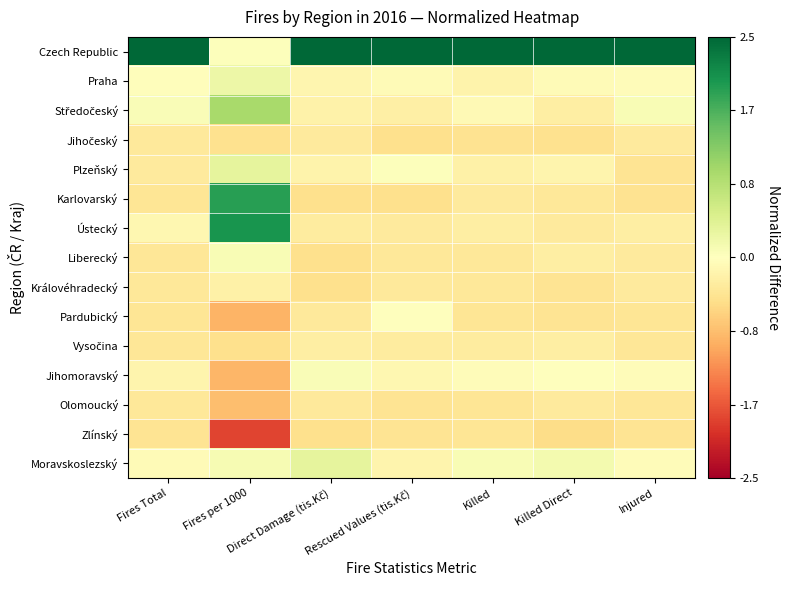

Which series has the largest total across all categories?

Czech Republic